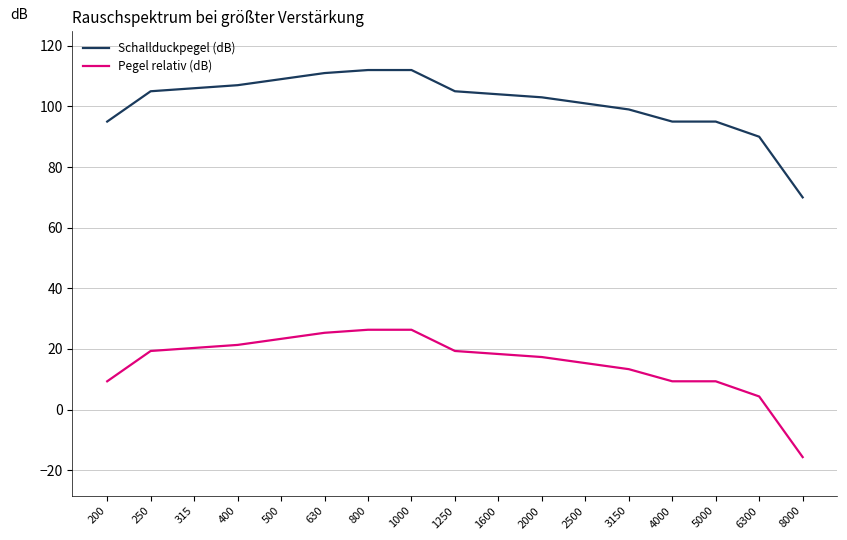

True or false: Schallduckpegel (dB) and Pegel relativ (dB) intersect in this chart.

False